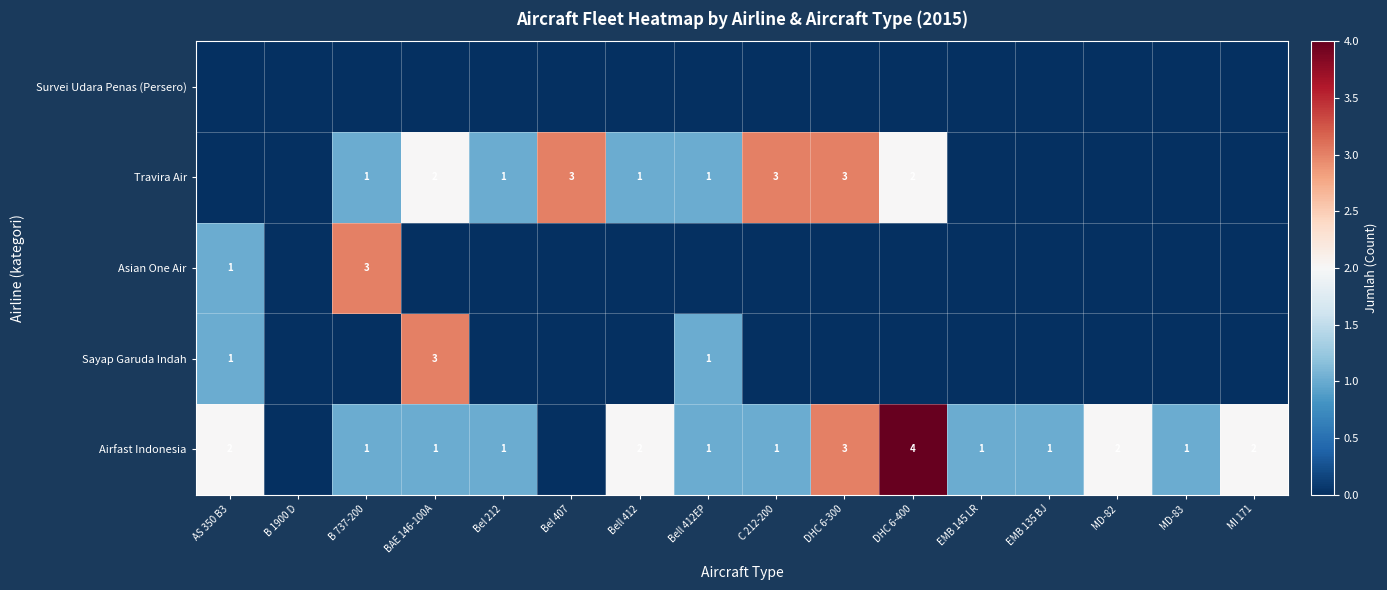

Is it true that Travira Air equals 2 at C 212-200?

False